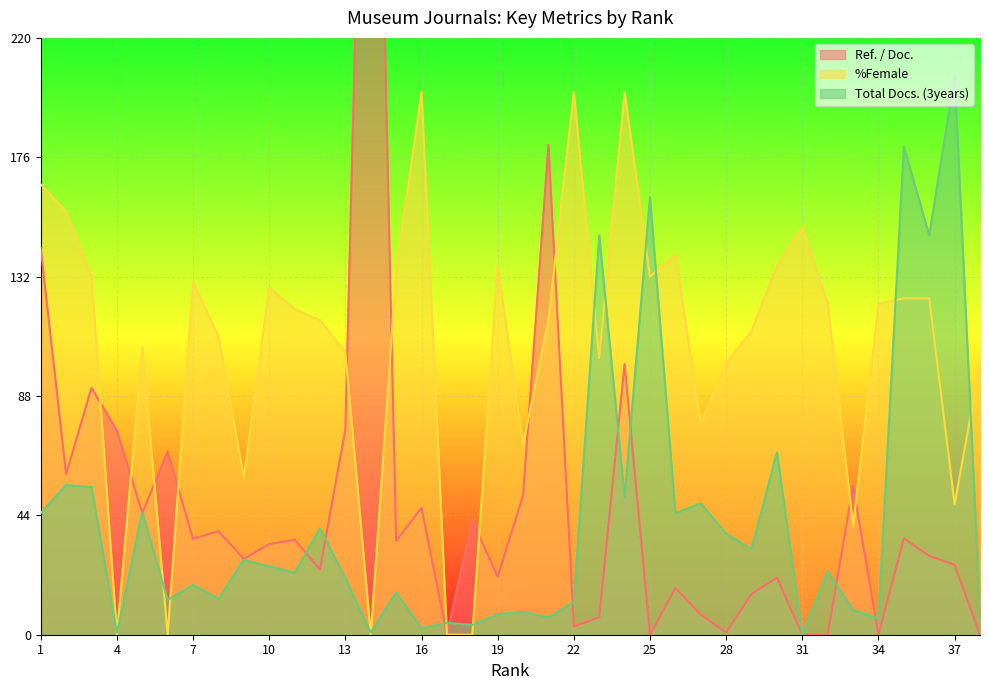

Which series changed the most between 24 and 25?

Total Docs. (3years)